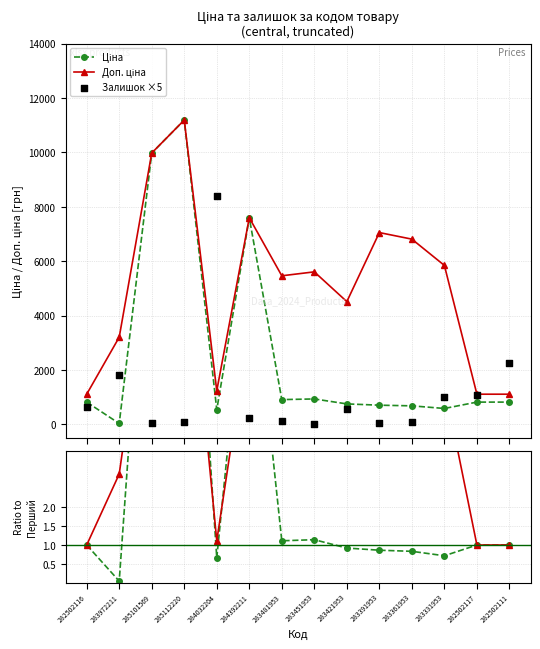

At how many categories does at least one series exceed 9501?

2